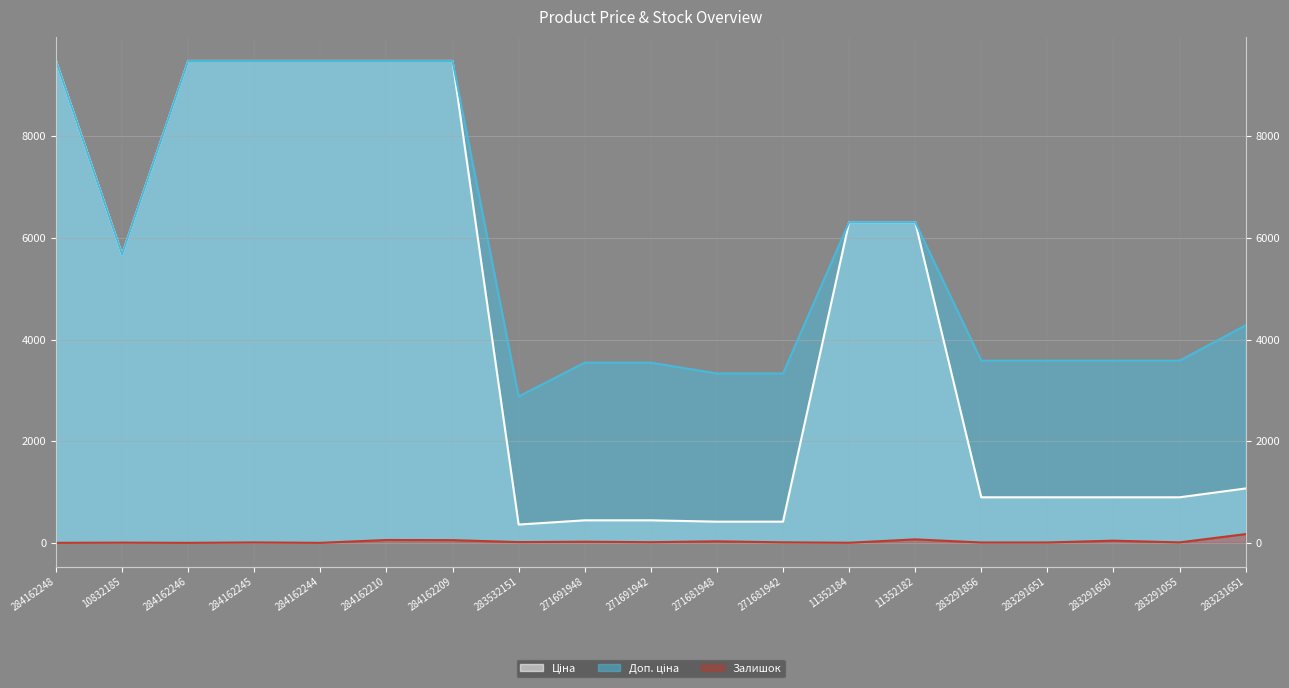

Which has a higher value, 284162209 or 283291856?

284162209